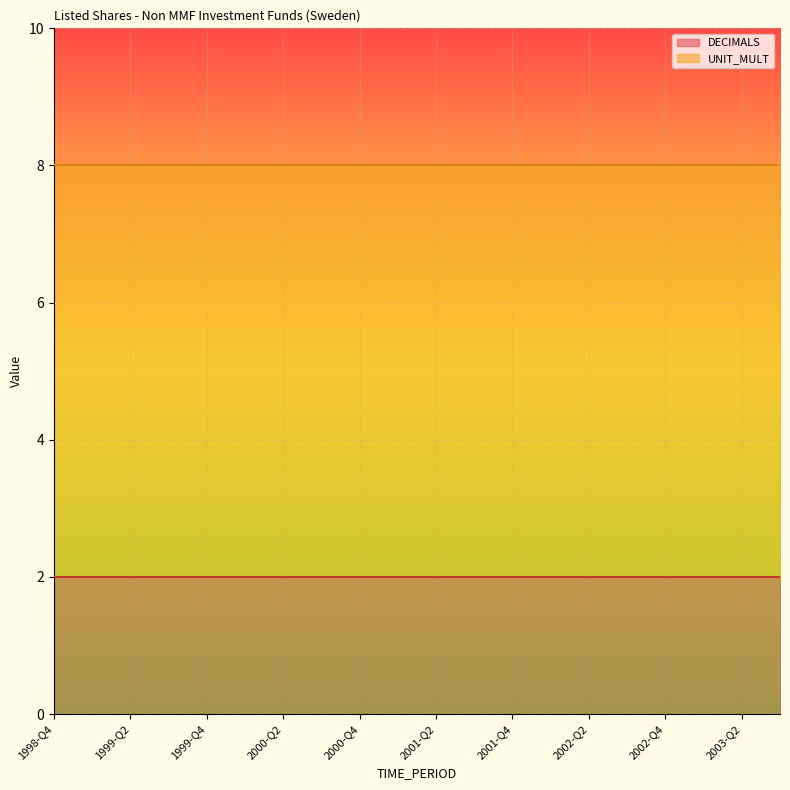

At 2001-Q2, list the series in order from largest to smallest.

UNIT_MULT, DECIMALS